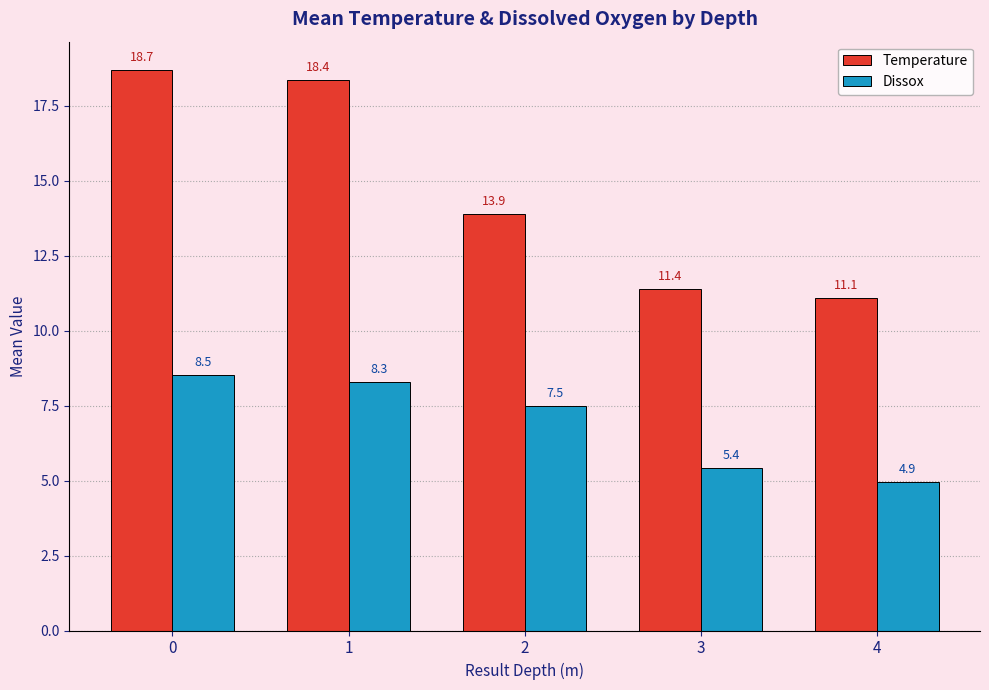

The Temperature series shows 11.1 at 4. True or false?

True